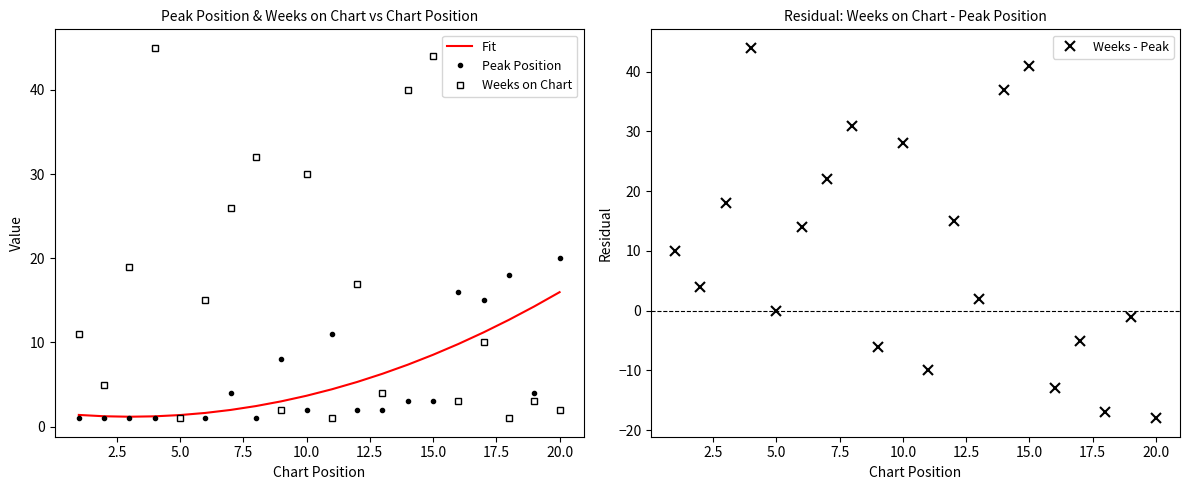

Reading left to right, what are all the values shown in this chart?

Fit: 1.4	1.2	1.2	1.2	1.4	1.6	2.0	2.4	3.0	3.7	4.4	5.3	6.3	7.4	8.5	9.8	11.2	12.7	14.3	16.0
Peak Position: 1.0	1.0	1.0	1.0	1.0	1.0	4.0	1.0	8.0	2.0	11.0	2.0	2.0	3.0	3.0	16.0	15.0	18.0	4.0	20.0
Weeks on Chart: 11.0	5.0	19.0	45.0	1.0	15.0	26.0	32.0	2.0	30.0	1.0	17.0	4.0	40.0	44.0	3.0	10.0	1.0	3.0	2.0
Weeks - Peak: 10.0	4.0	18.0	44.0	0.0	14.0	22.0	31.0	-6.0	28.0	-10.0	15.0	2.0	37.0	41.0	-13.0	-5.0	-17.0	-1.0	-18.0